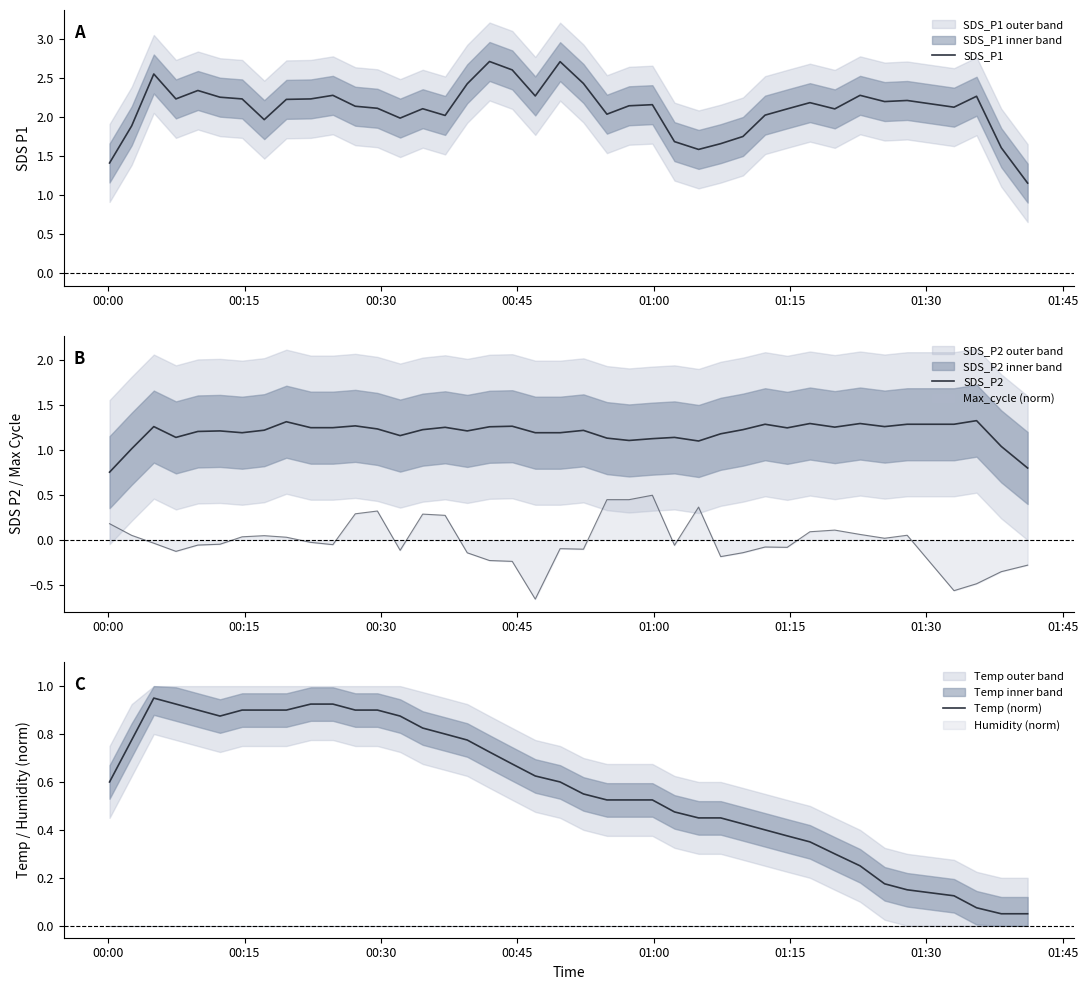

What is the maximum value for SDS_P1?

2.7